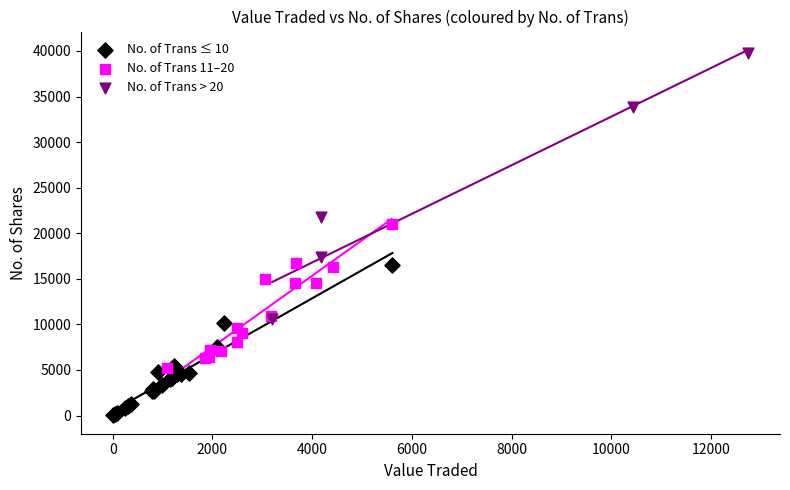

What are all the series names shown in the legend?

No. of Trans ≤ 10, No. of Trans 11–20, No. of Trans > 20